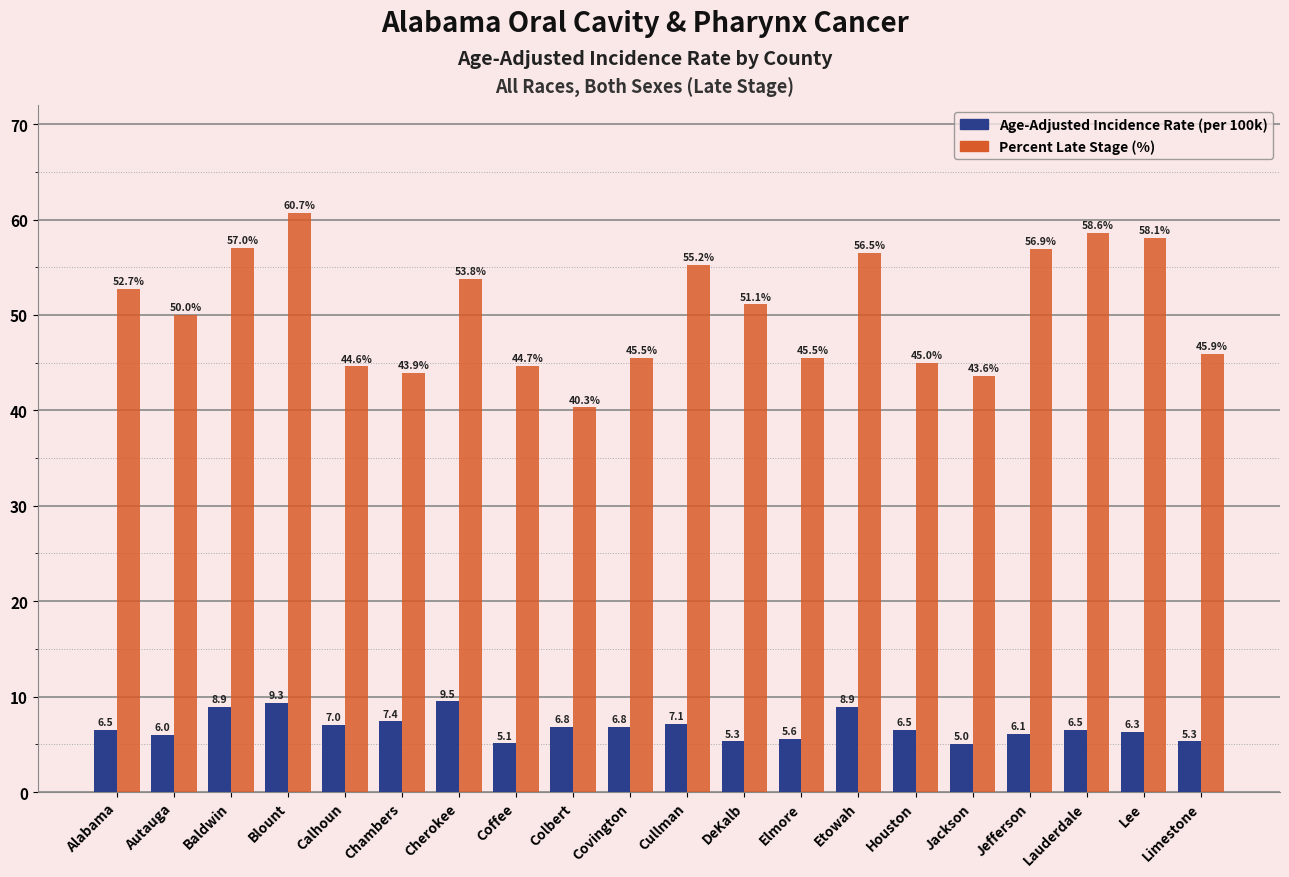

What is the difference between the highest and lowest values at Autauga?

44.0